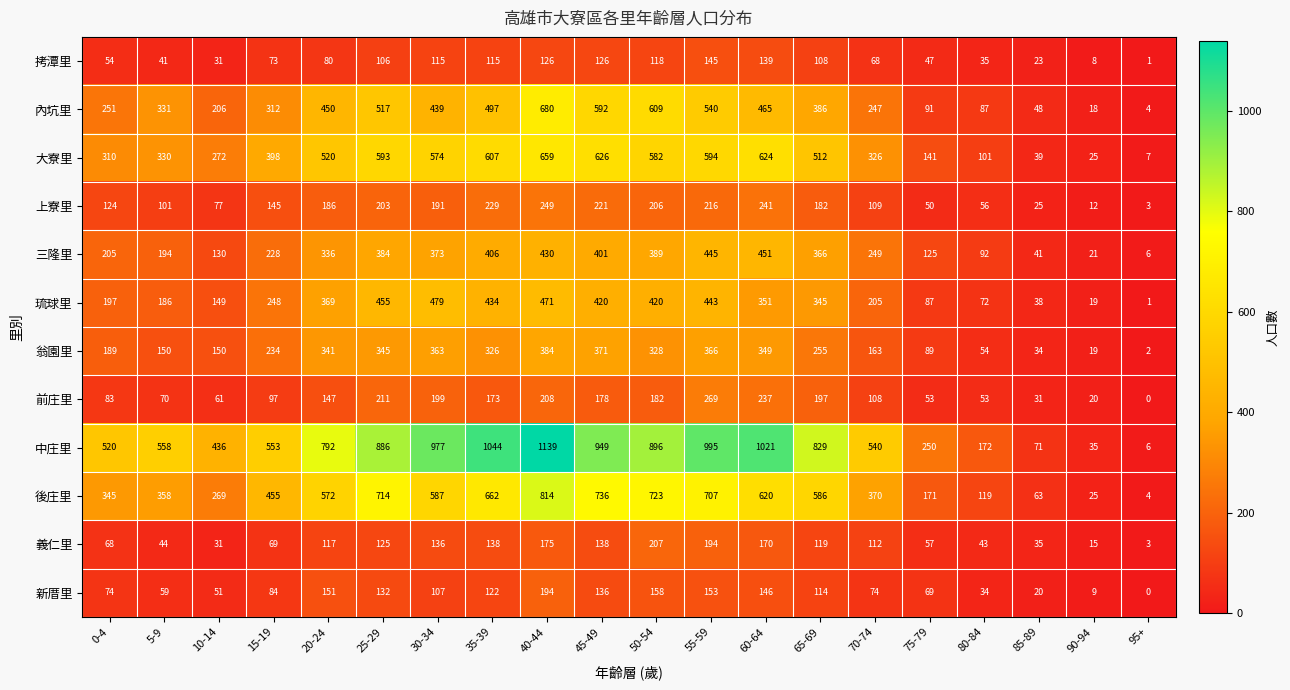

What is the difference between the maximum and minimum values in the 義仁里 series?

204